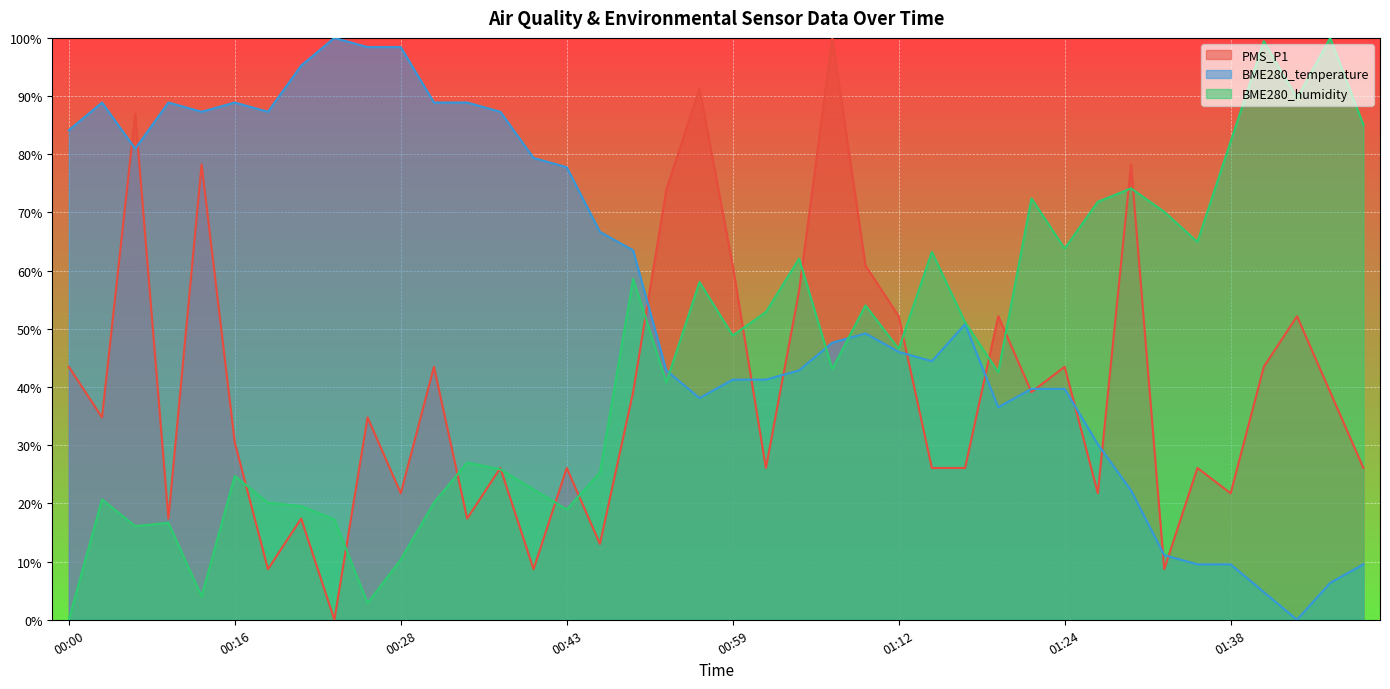

What is the label of the 8th point from the right?

01:30